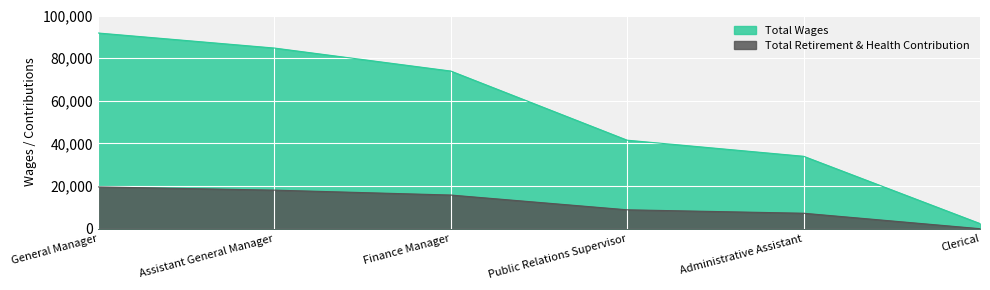

Reading right to left, list all the values displayed in this chart.

Total Wages: 2400	33966	41513	73950	84738	91800
Total Retirement & Health Contribution: 0	7252	8863	15788	18092	19599